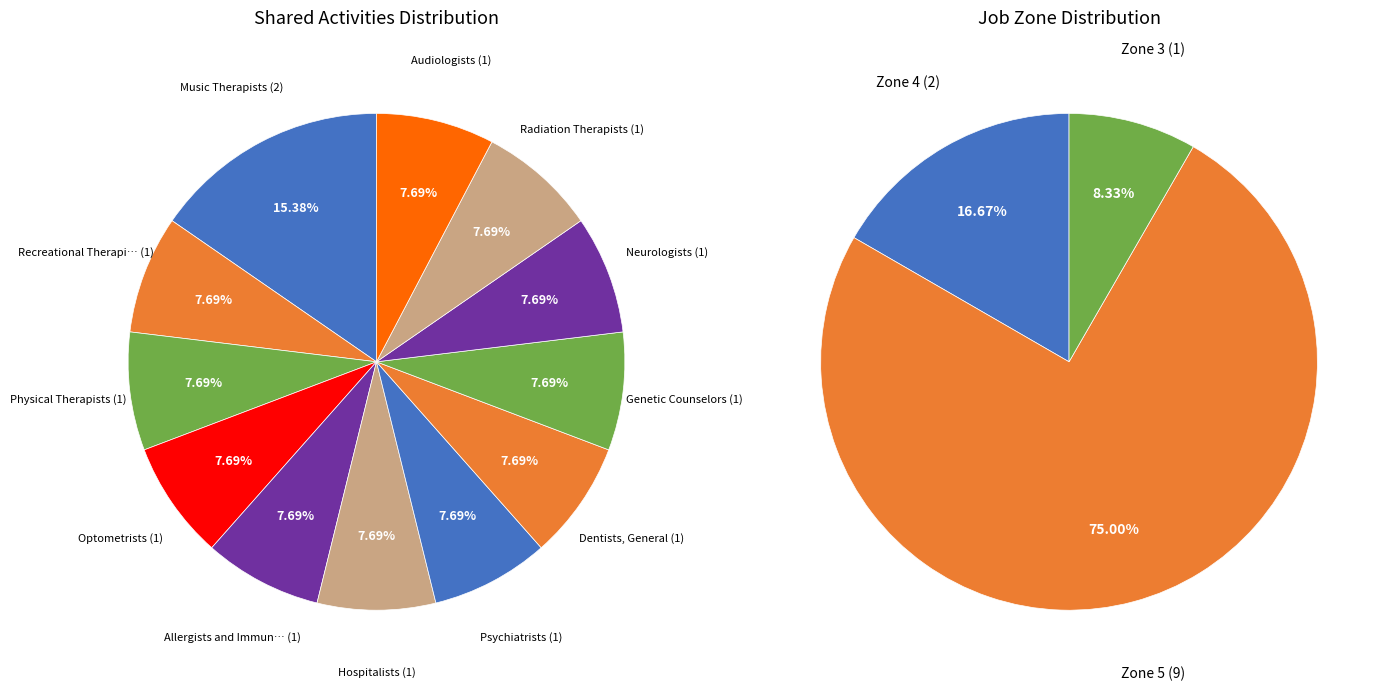

What is the smallest slice in the pie chart?

Optometrists